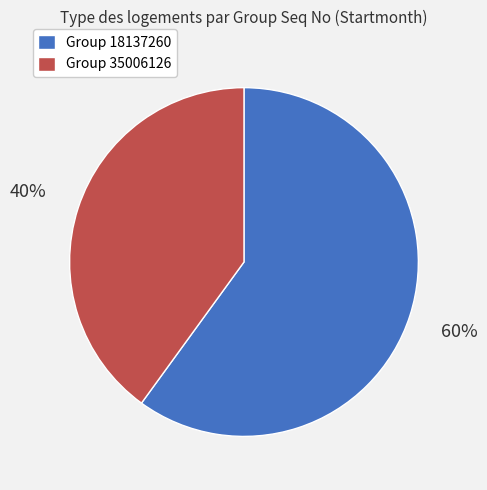

To the nearest percent, what is the difference between the largest and smallest slice percentages?

20%